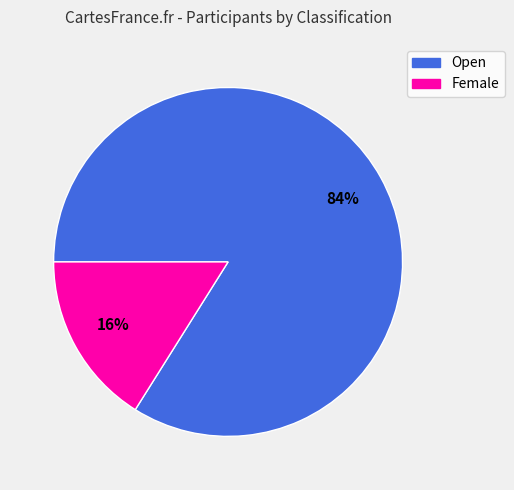

Approximately how many times larger is the value at Open compared to Female?

5.2